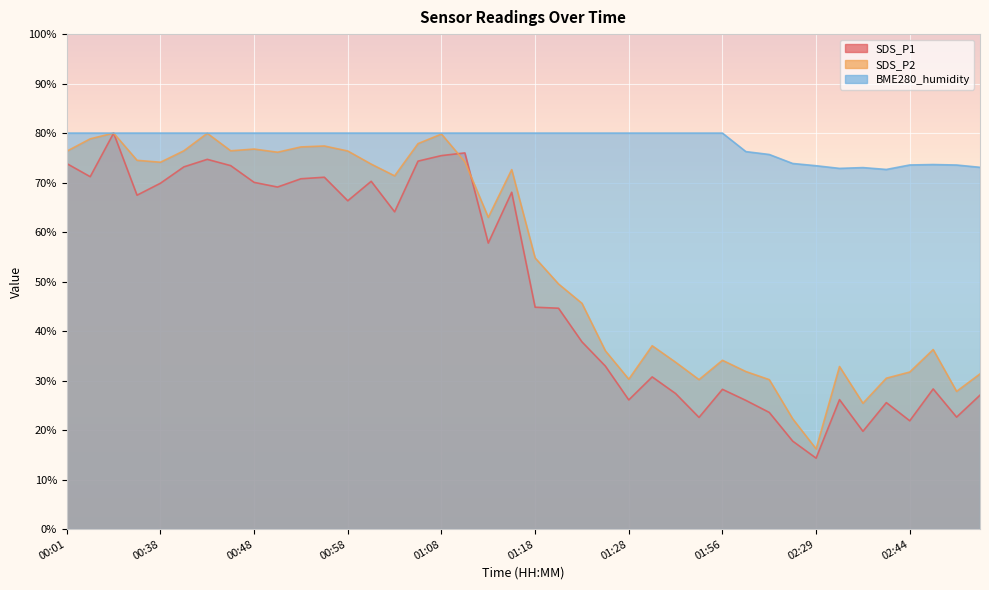

What is the approximate value of SDS_P1 at 00:43?

74.7